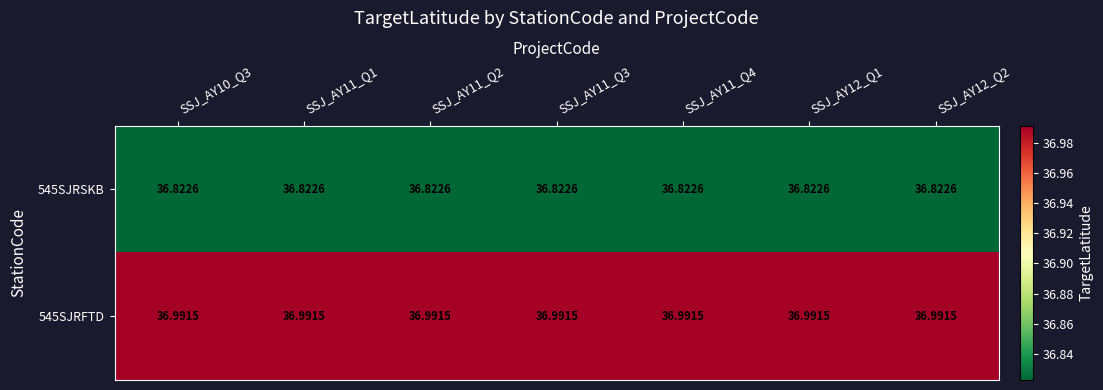

Is the value of 545SJRFTD at SSJ_AY12_Q1 greater than the value of 545SJRSKB at SSJ_AY11_Q2?

Yes